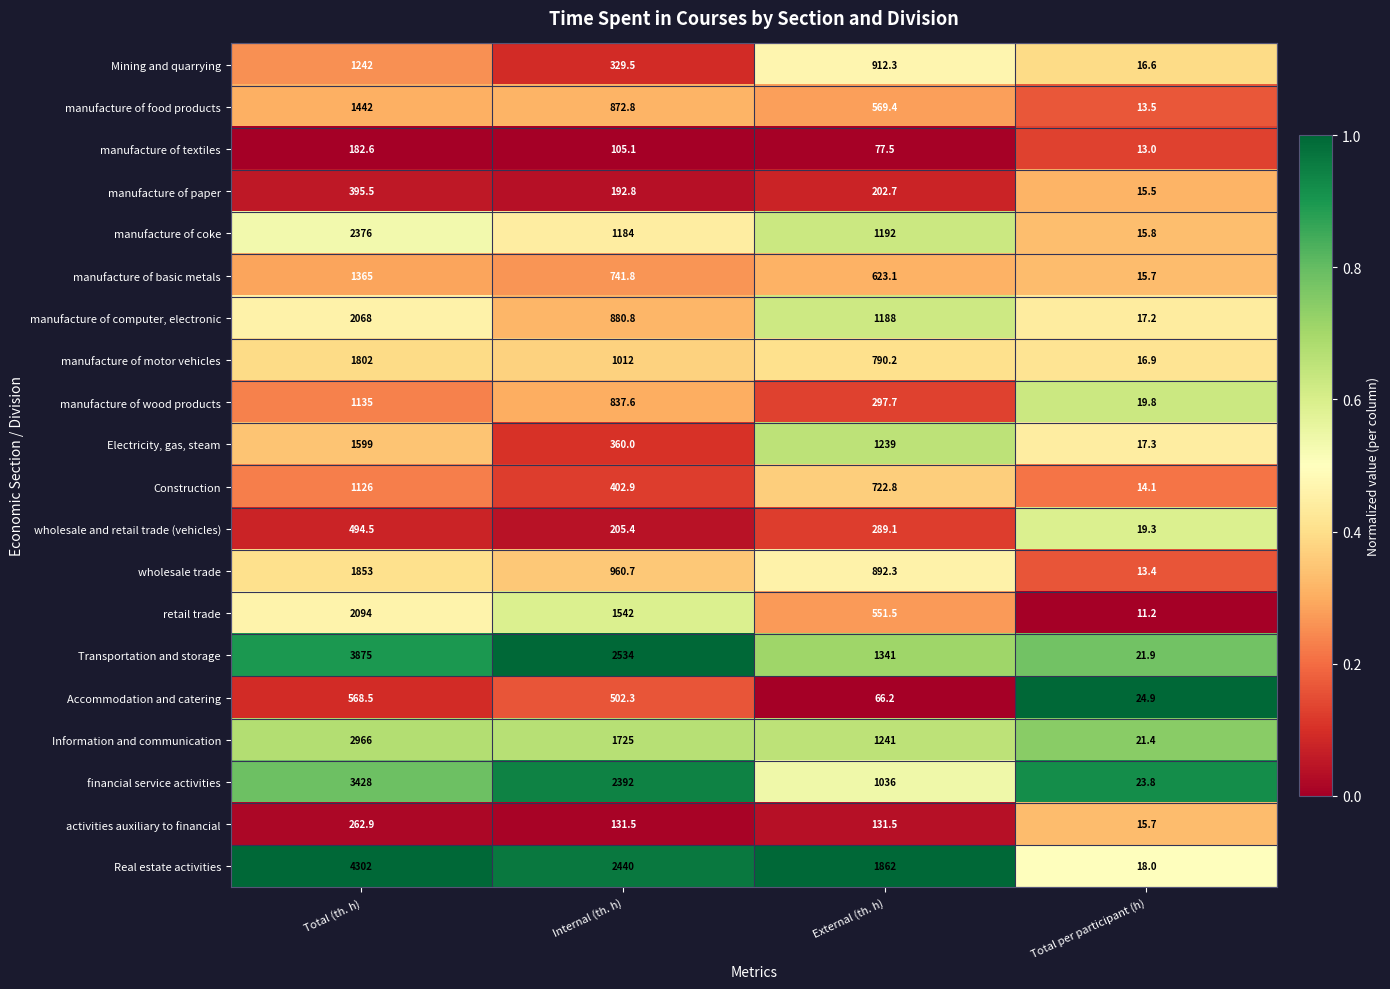

Between Total (th. h) and External (th. h), which series saw the biggest shift?

Transportation and storage